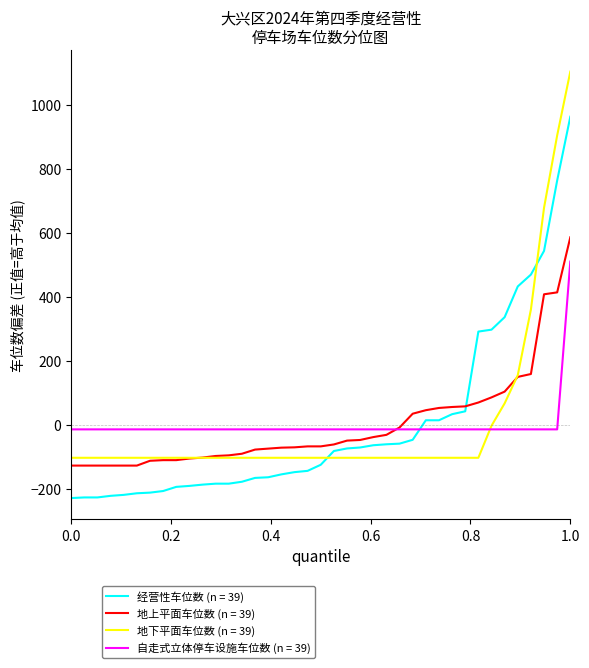

Does the chart have visible grid lines?

No